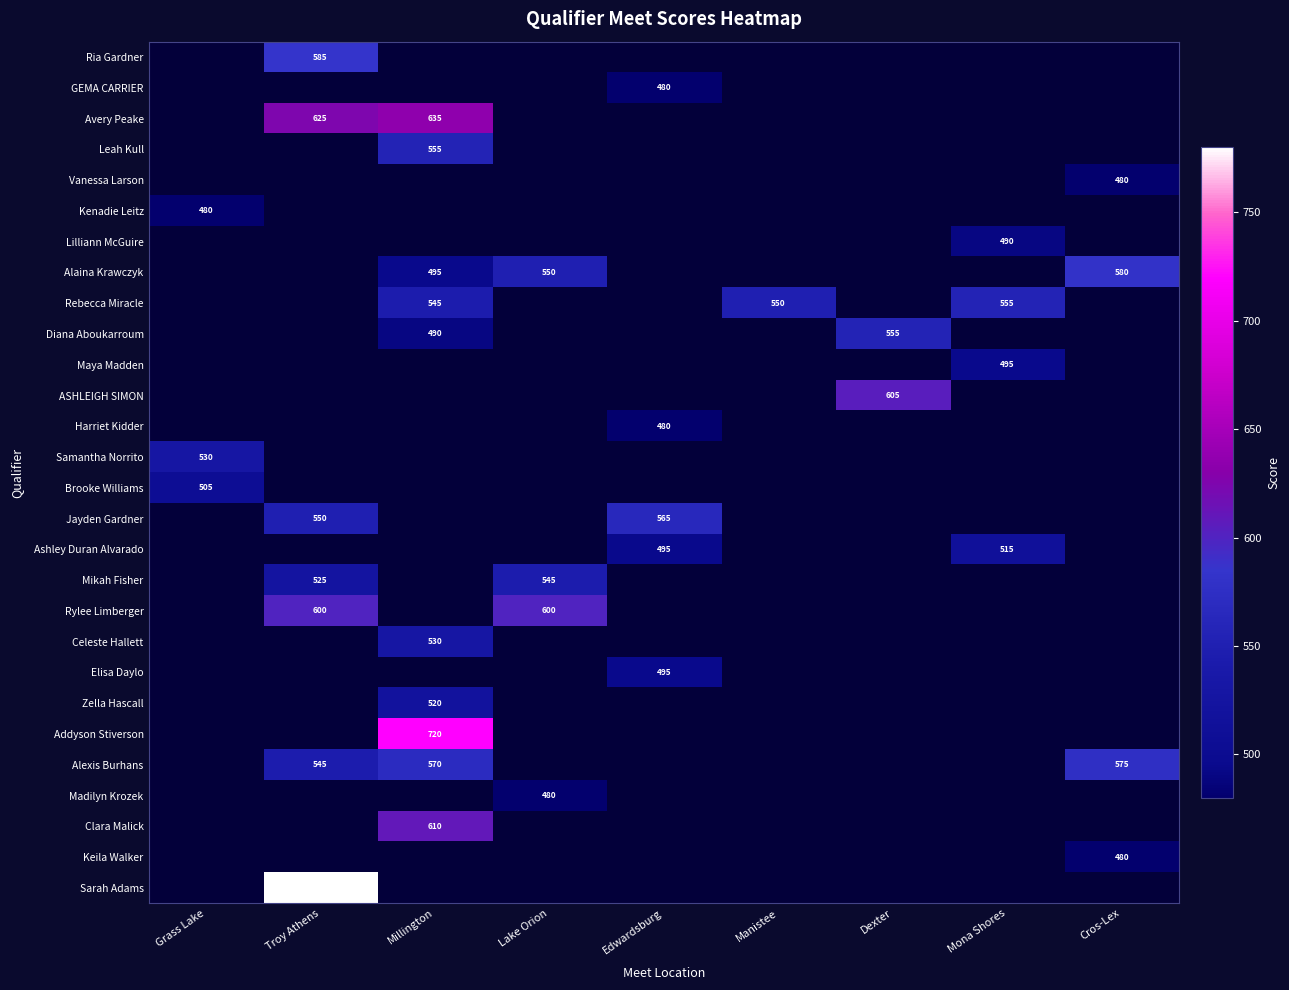

Is it true that Addyson Stiverson equals 295 at Millington?

False